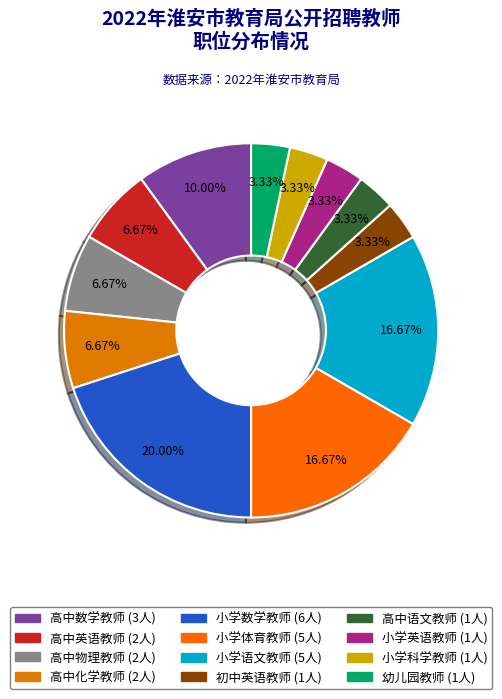

Rank the categories by value from lowest to highest.

初中英语教师, 高中语文教师, 小学英语教师, 小学科学教师, 幼儿园教师, 高中英语教师, 高中物理教师, 高中化学教师, 高中数学教师, 小学体育教师, 小学语文教师, 小学数学教师